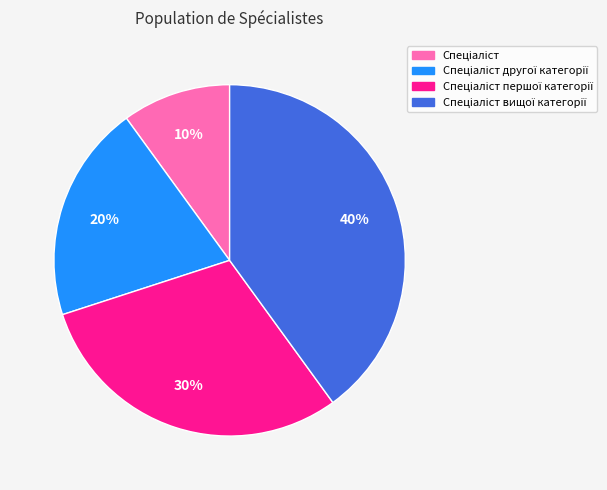

Does any single category account for the majority?

No